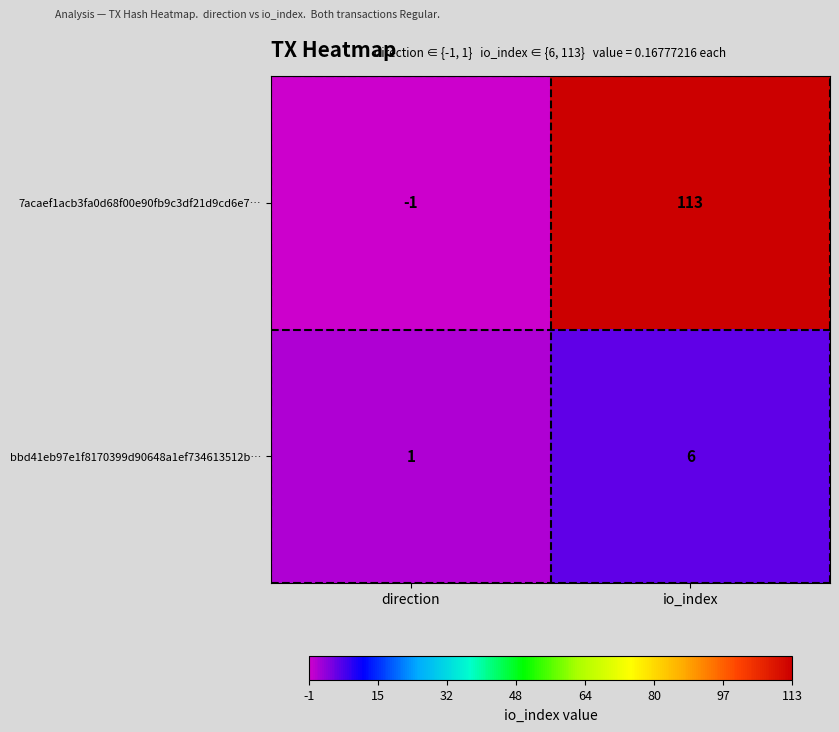

How many distinct data groups are displayed?

2